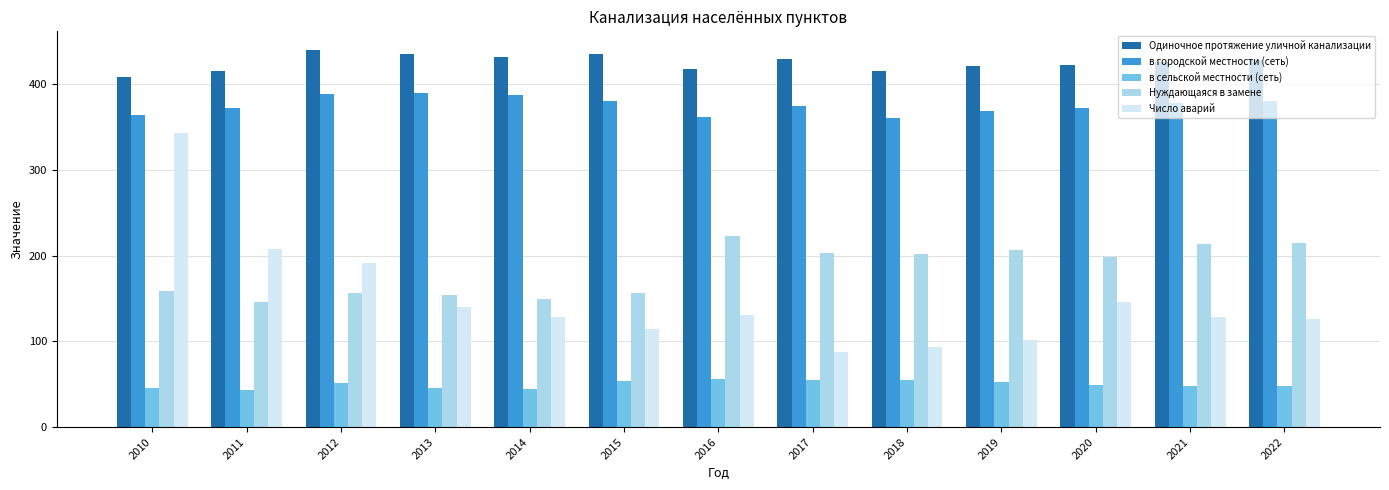

What is the highest value of the Число аварий series?

343.0